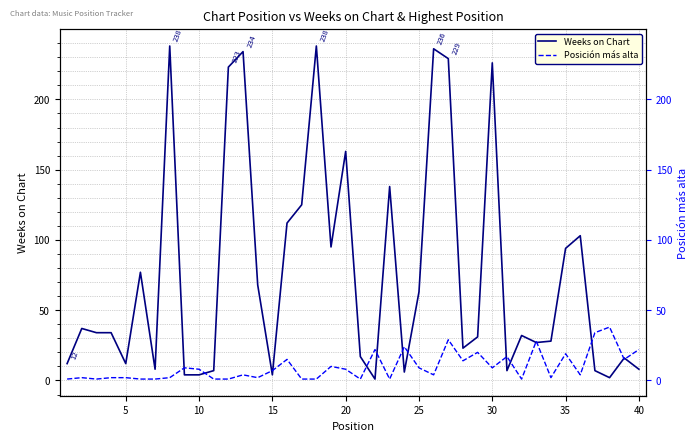

How many data points in Weeks on Chart are above 34?

18